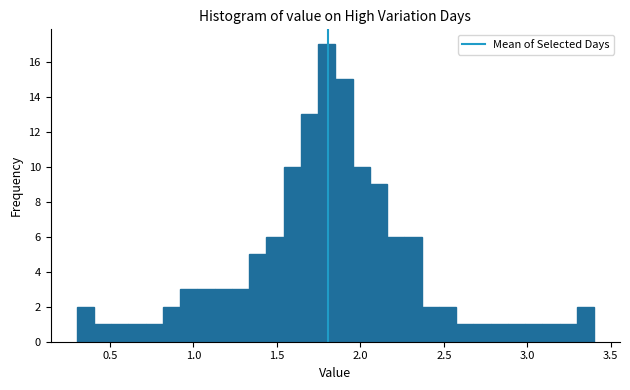

Around what value on the x-axis is the tallest bar? Give the approximate position of its centre, as read against the axis.

1.80